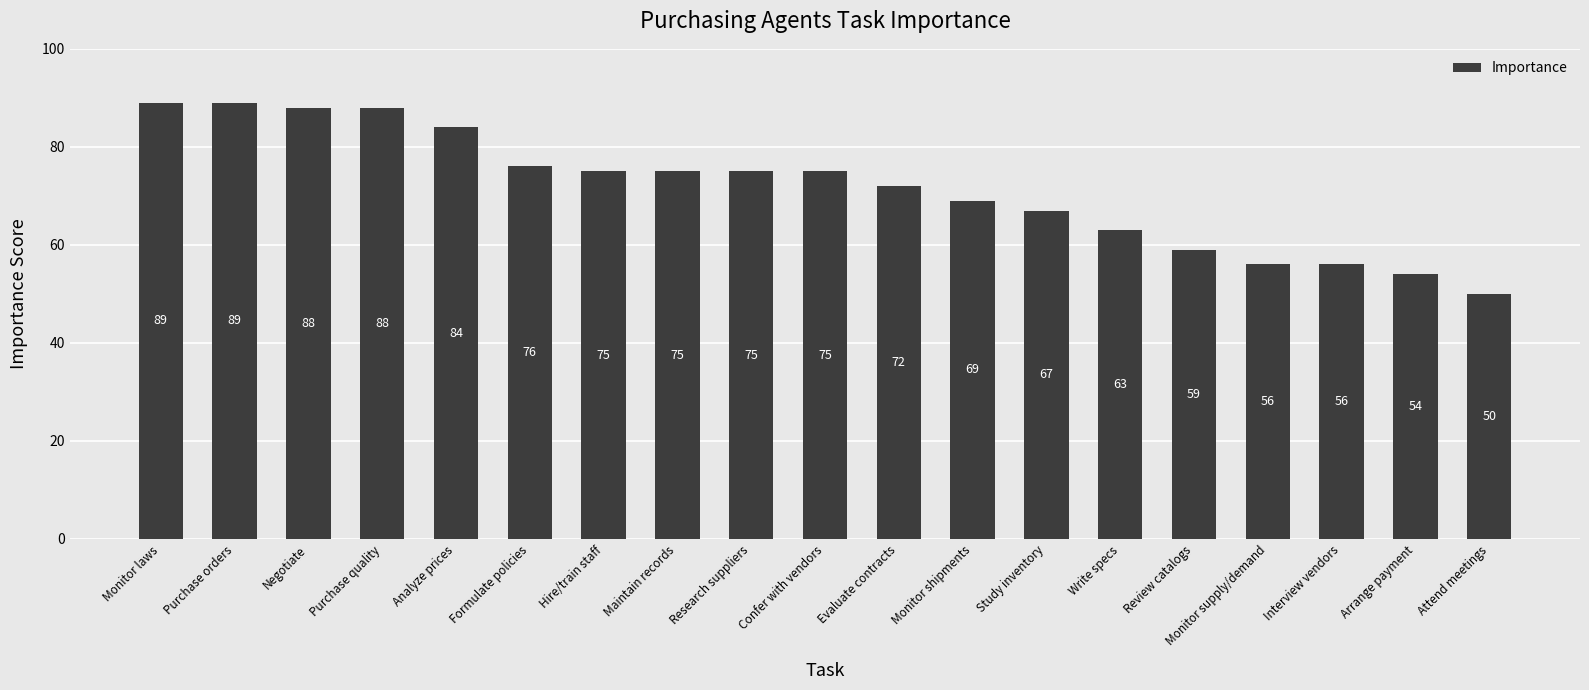

At which category does the chart reach its minimum across all series?

Attend meetings